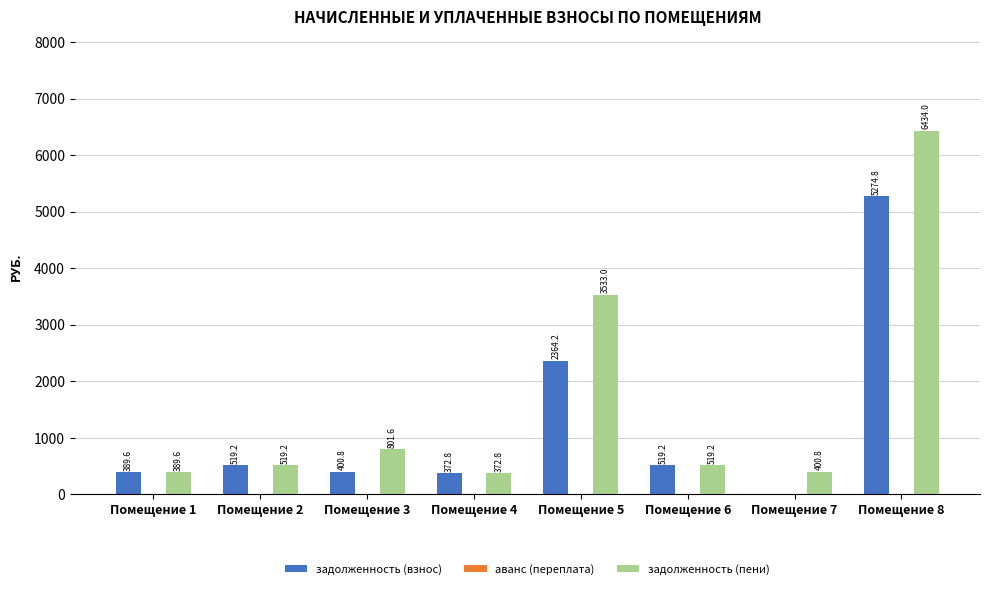

What is the approximate value of задолженность (взнос) at Помещение 8?

5274.8